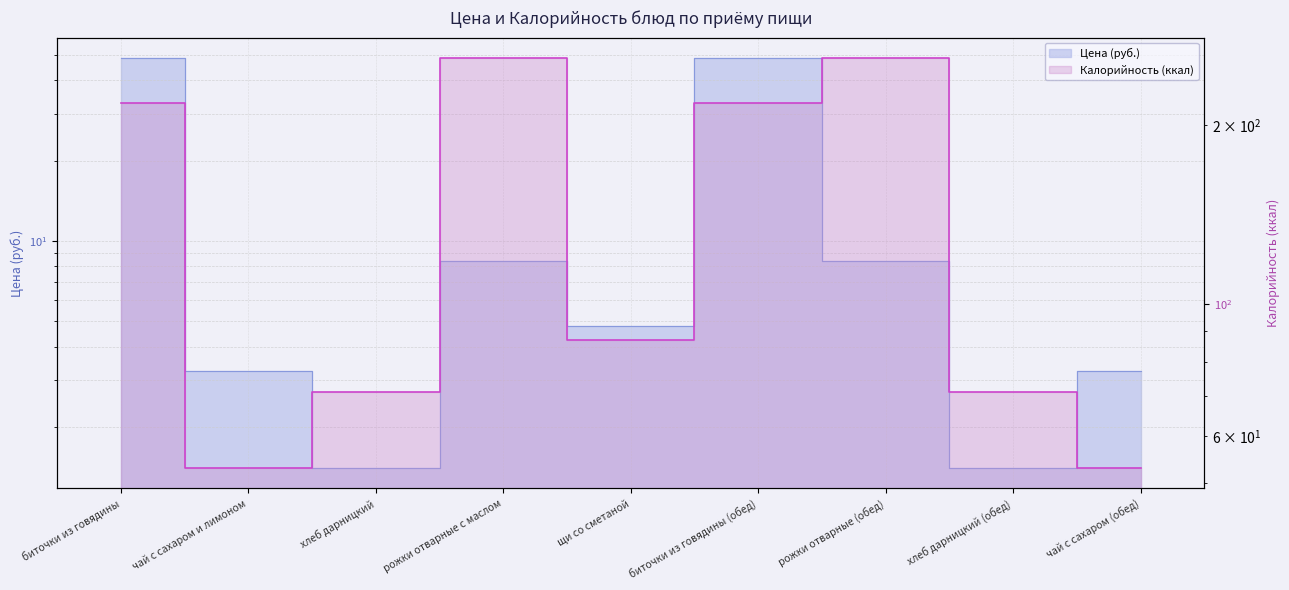

True or false: Калорийность and Цена intersect in this chart.

False